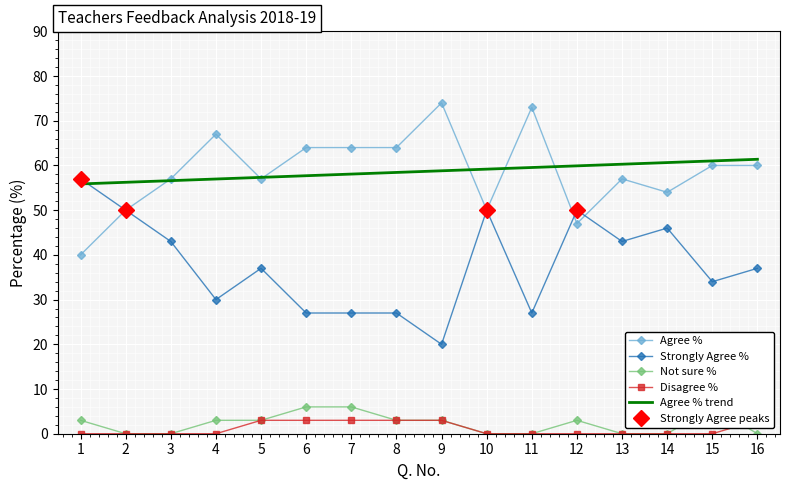

Where is the first local minimum for Agree %?

5